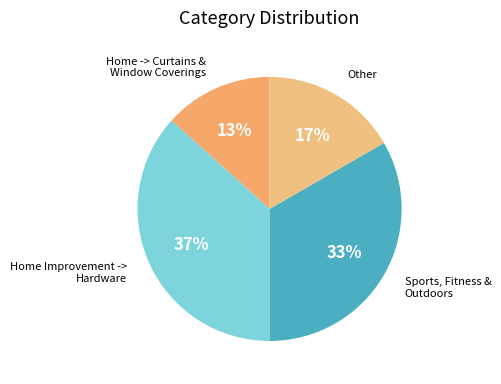

Which category has the smallest portion of the pie?

Home -> Curtains & Window Coverings